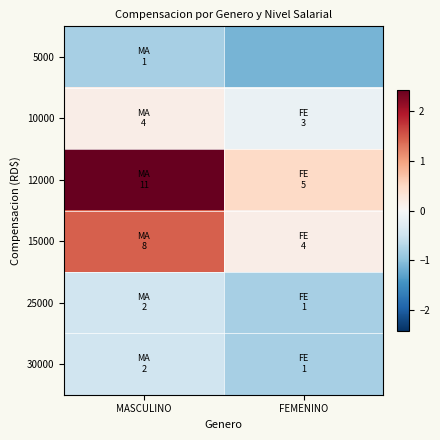

Reading left to right, list all the values displayed in this chart.

5000: MASCULINO=-0.8	FEMENINO=-1.1
10000: MASCULINO=0.2	FEMENINO=-0.2
12000: MASCULINO=2.4	FEMENINO=0.5
15000: MASCULINO=1.5	FEMENINO=0.2
25000: MASCULINO=-0.5	FEMENINO=-0.8
30000: MASCULINO=-0.5	FEMENINO=-0.8